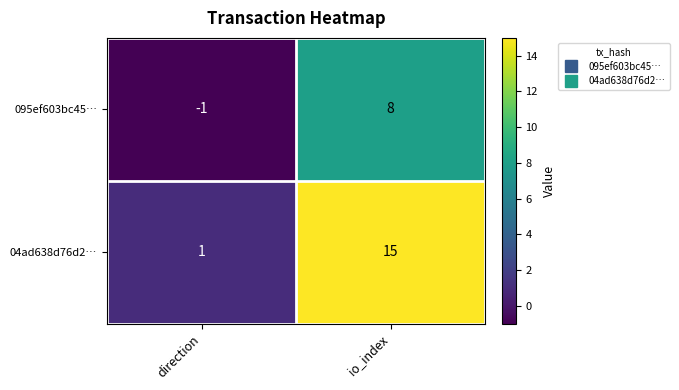

At which category is the sum across all series the highest?

io_index